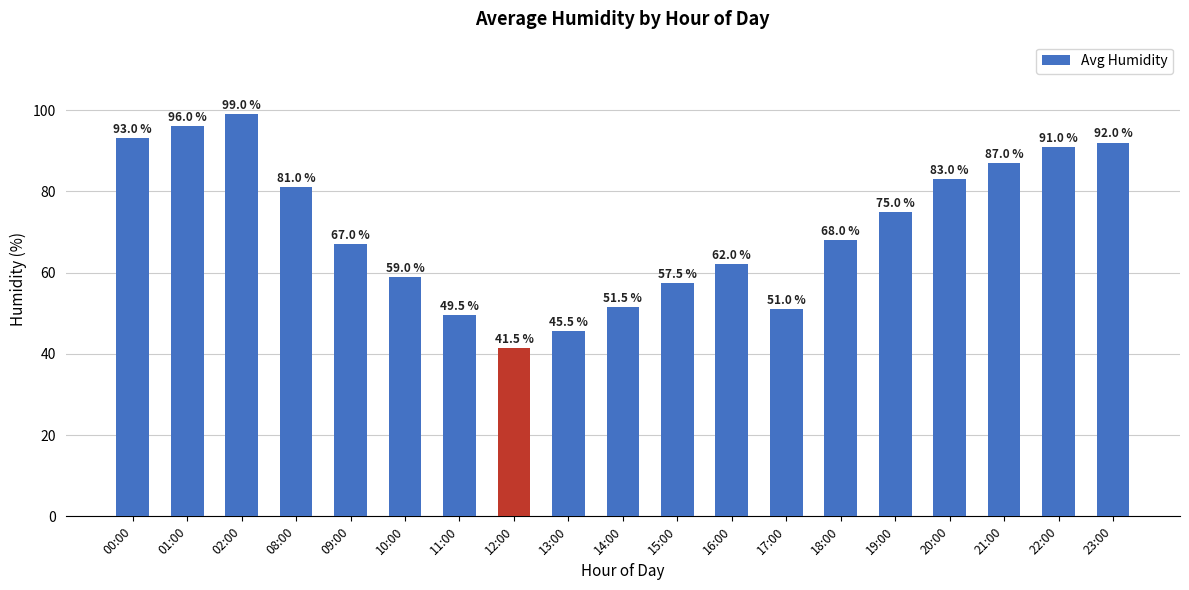

How many data points does each series have?

19